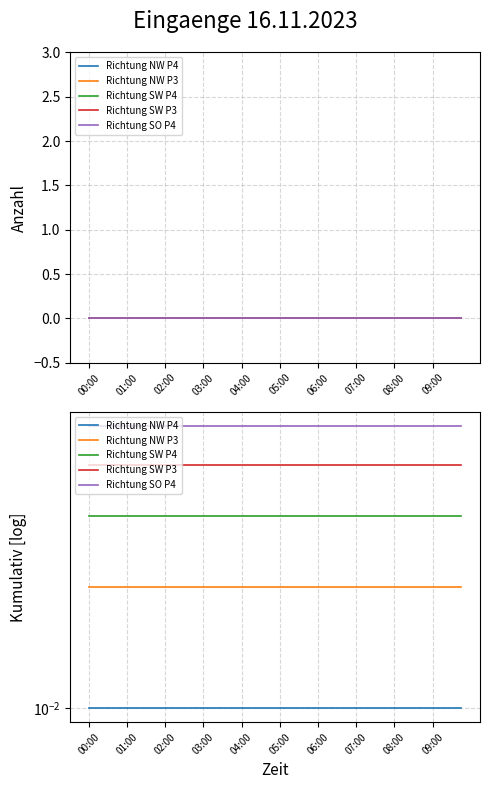

What is the sum of all Richtung NW P3 values?

0.8